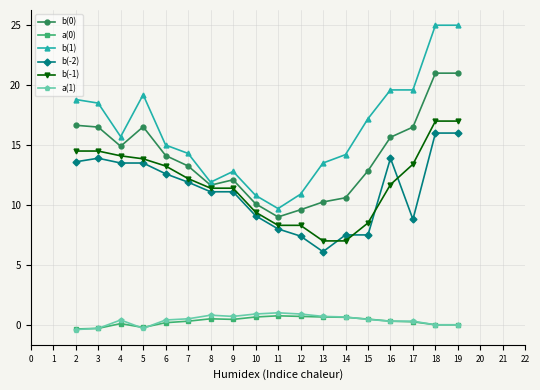

What is the difference between the maximum and minimum values in the a(0) series?

1.1